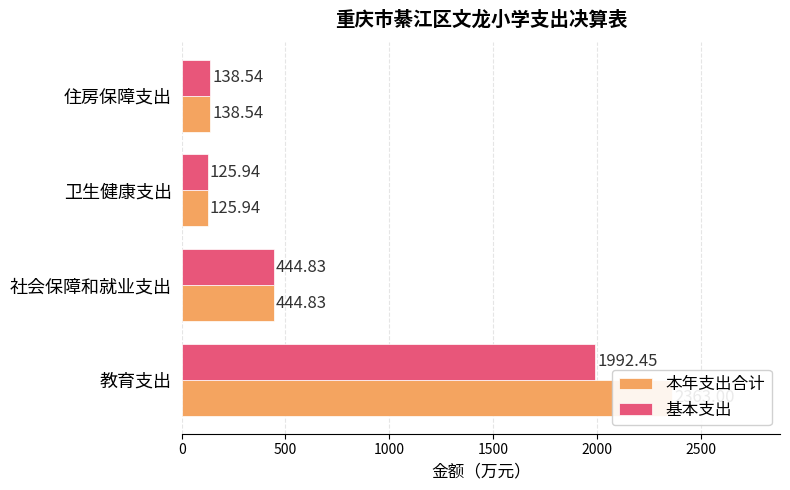

Which series has the widest spread of values?

本年支出合计